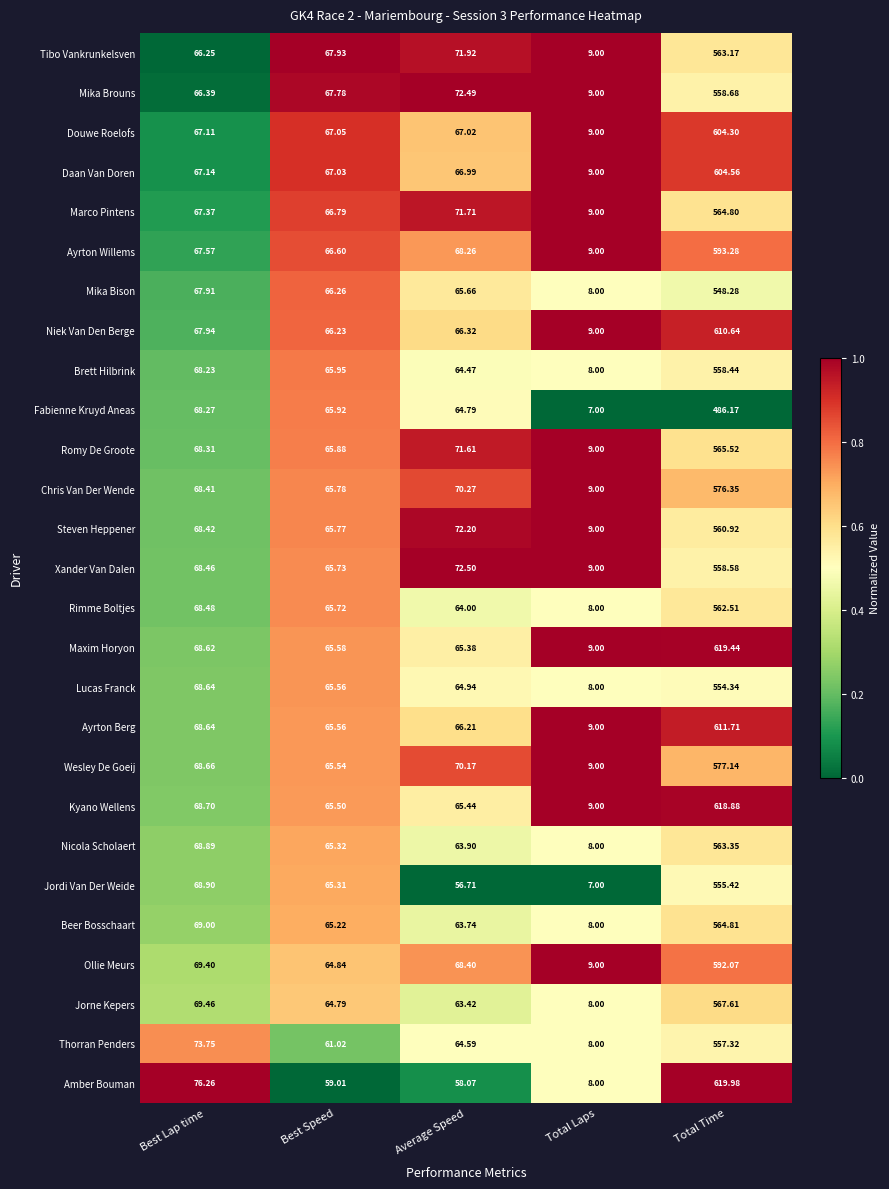

Between Best Speed and Average Speed, which series saw the biggest shift?

Jordi Van Der Weide